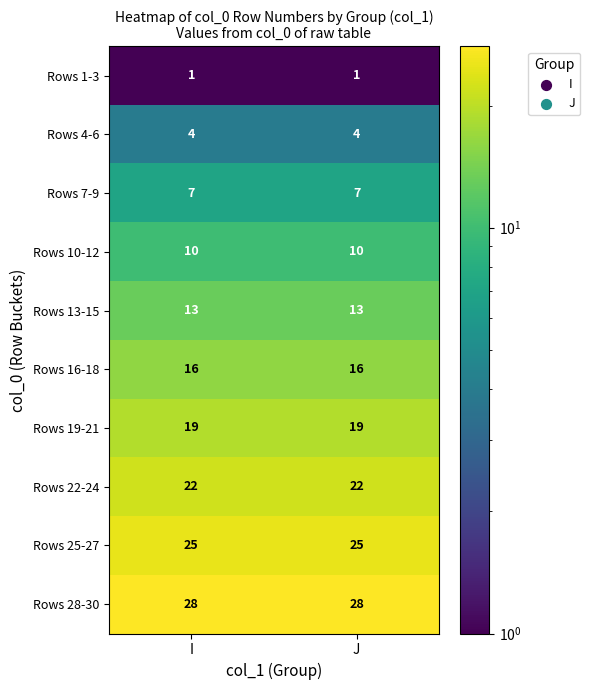

Reading left to right, what are all the values shown in this chart?

Rows 1-3: 1	1
Rows 4-6: 4	4
Rows 7-9: 7	7
Rows 10-12: 10	10
Rows 13-15: 13	13
Rows 16-18: 16	16
Rows 19-21: 19	19
Rows 22-24: 22	22
Rows 25-27: 25	25
Rows 28-30: 28	28